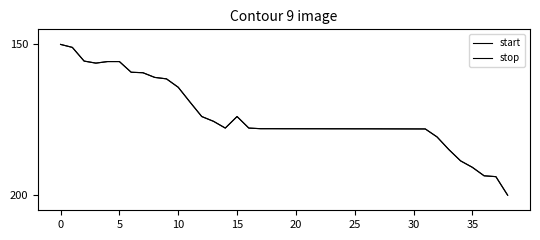

How many lines are shown in the chart?

2